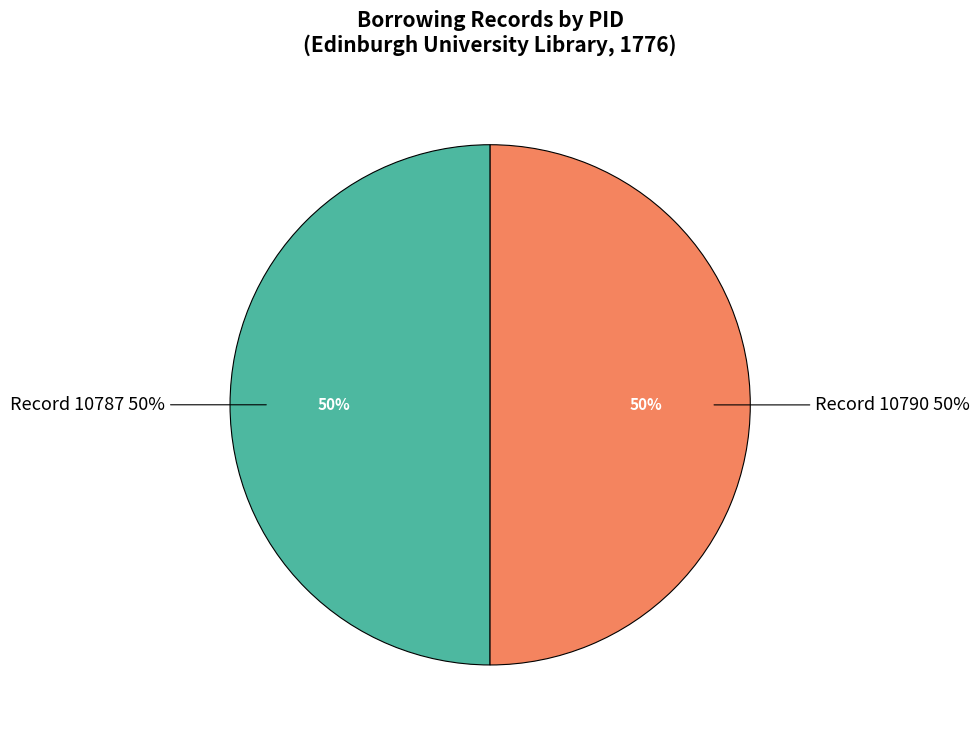

To the nearest percent, what portion does pid: 10787 (row 1) represent?

50%